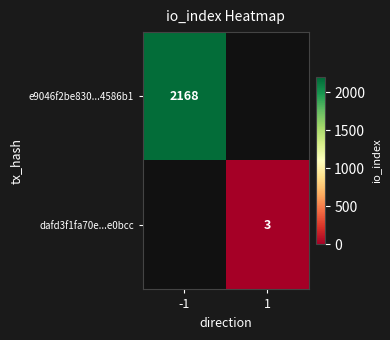

Is it true that dafd3f1fa70e...e0bcc equals 1 at 1?

False